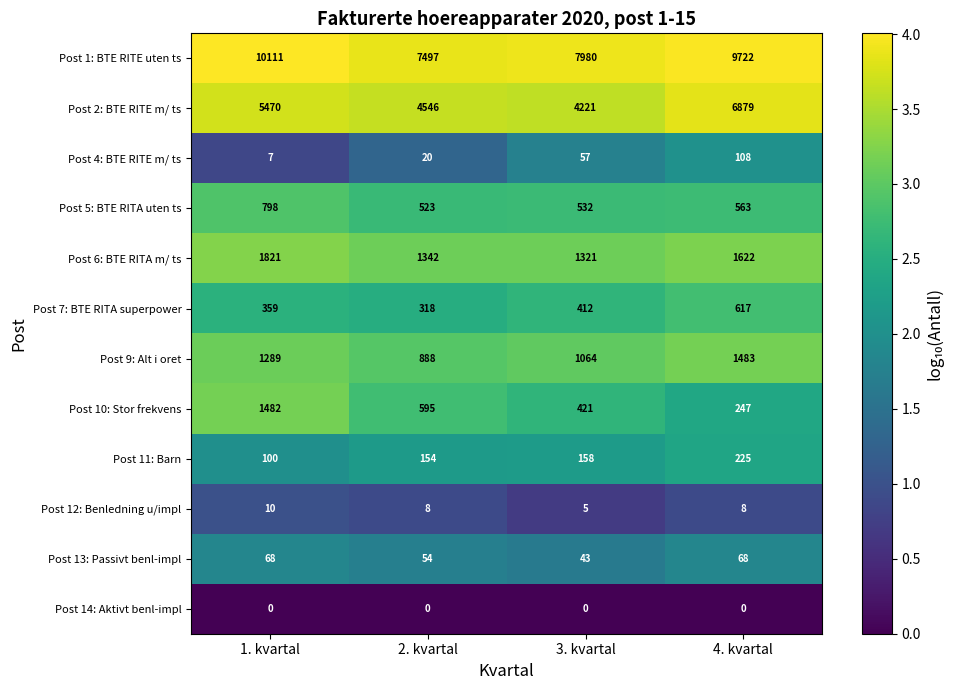

What is the average value of the Post 1: BTE RITE uten ts series?

8828